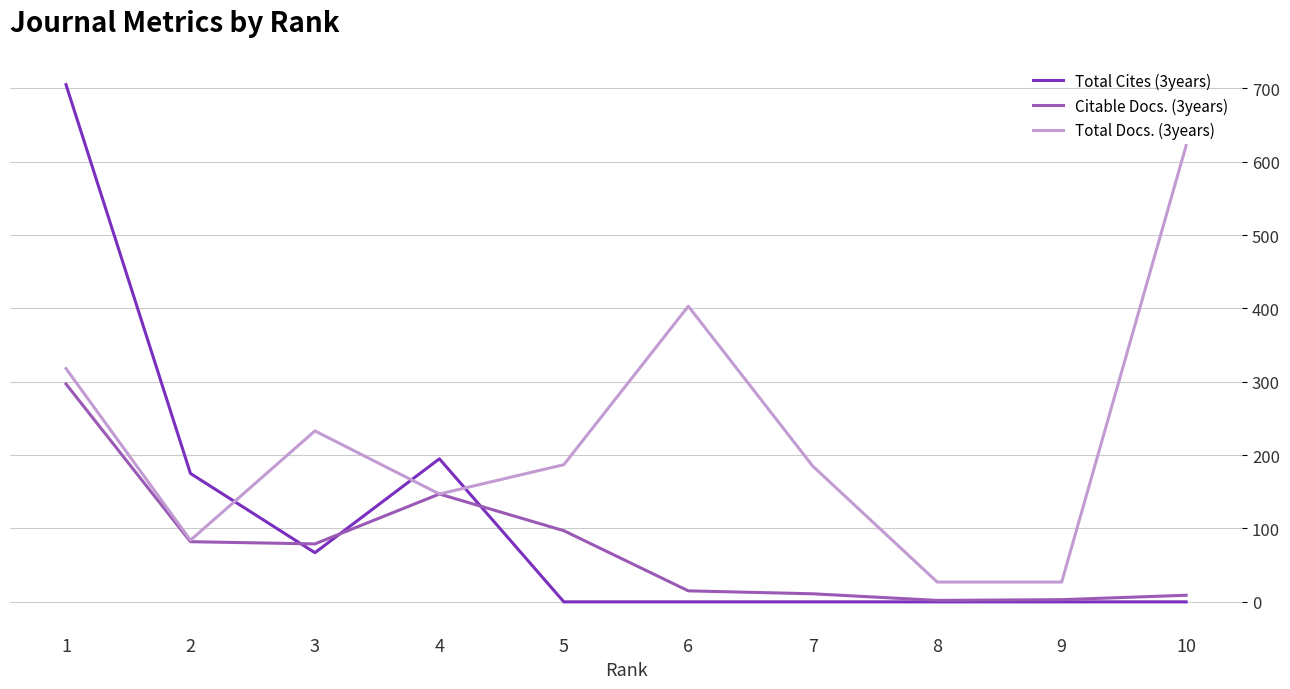

List the series in order of their peak value, lowest first.

Citable Docs. (3years), Total Docs. (3years), Total Cites (3years)